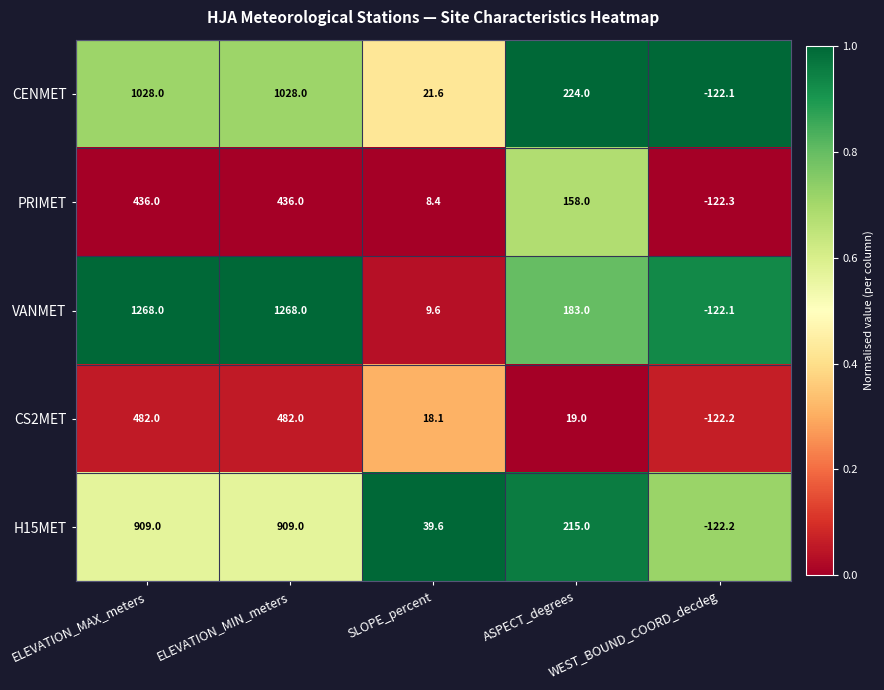

Which series has the largest total across all categories?

VANMET